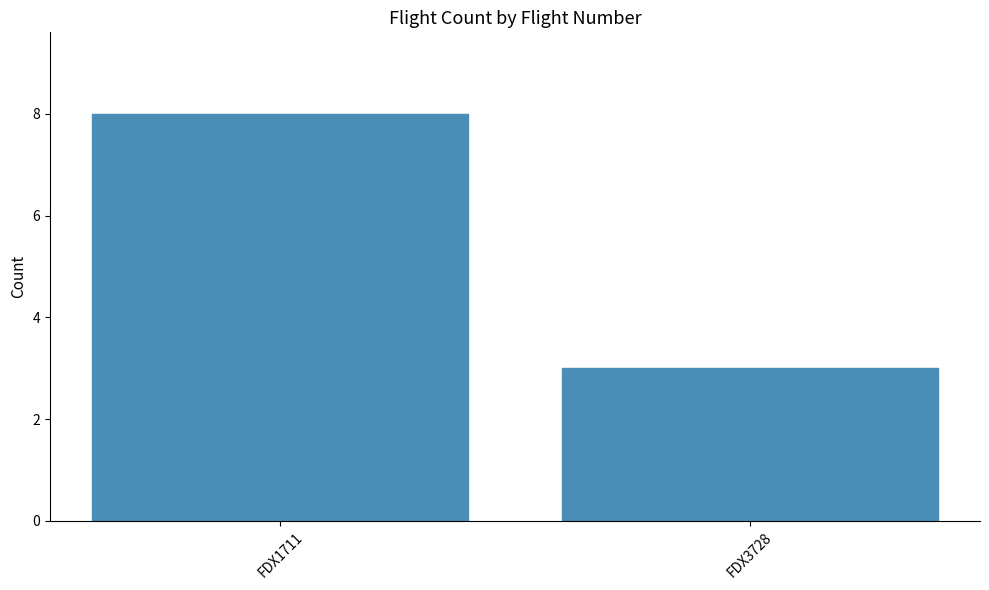

Reading right to left, extract all data points from this chart.

3	8